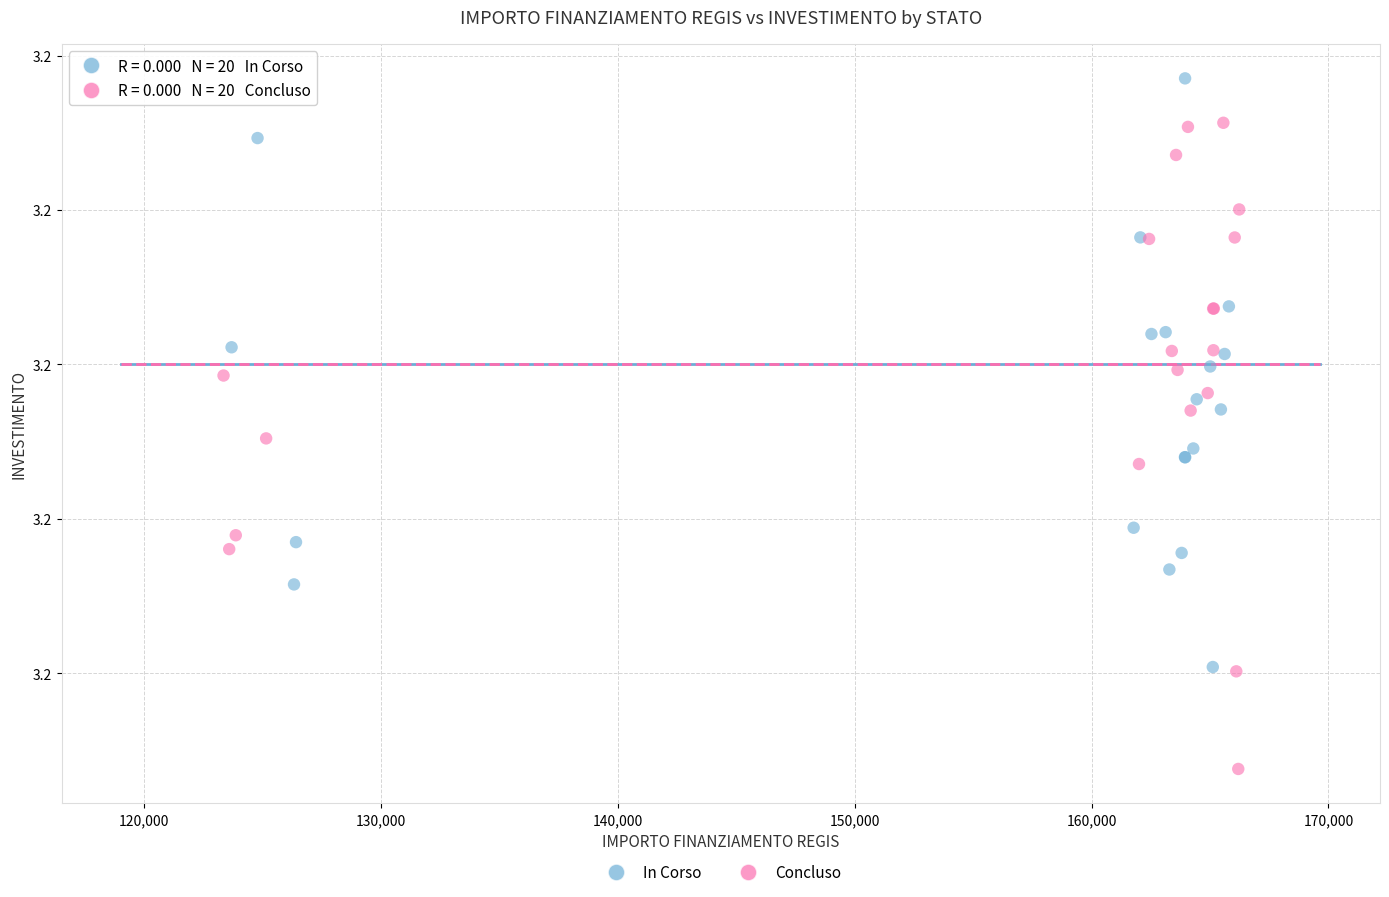

Which series contains the lowest Y value?

Concluso